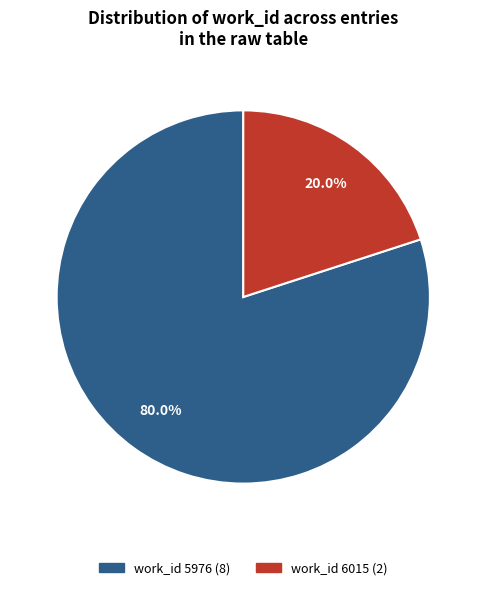

Is there a majority slice in this chart?

Yes